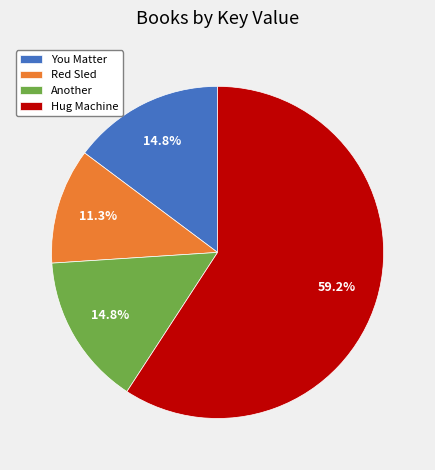

Which category accounts for the majority?

Hug Machine